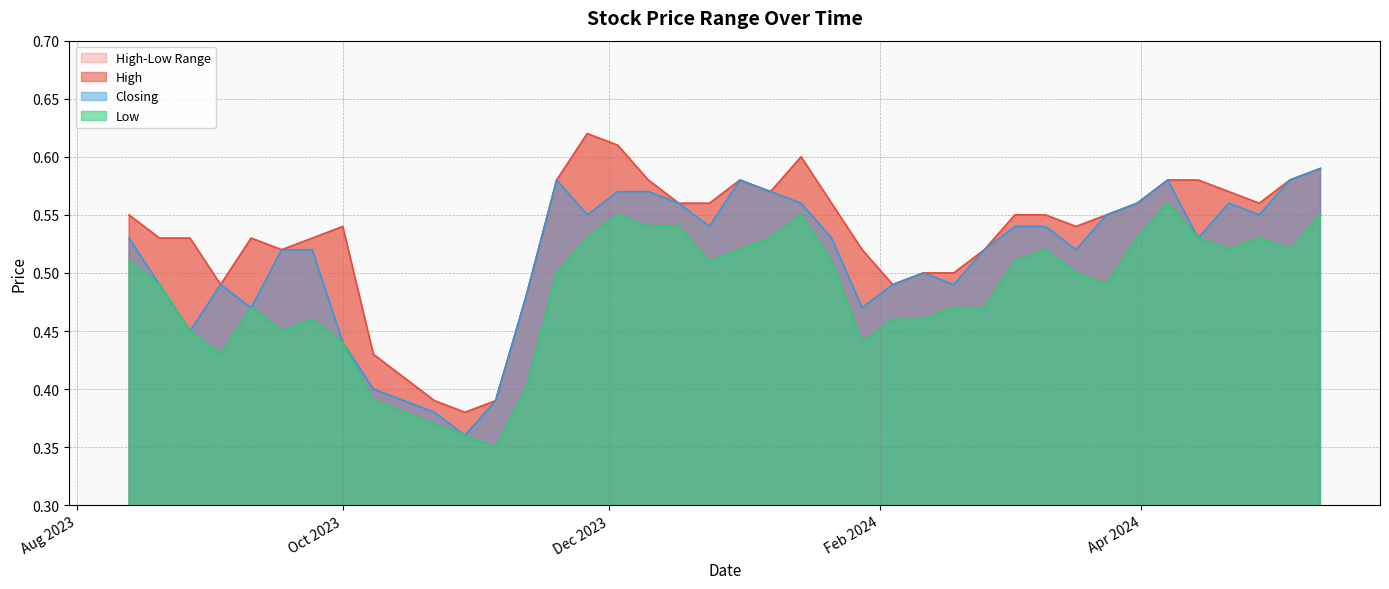

True or false: Low and Closing intersect in this chart.

False